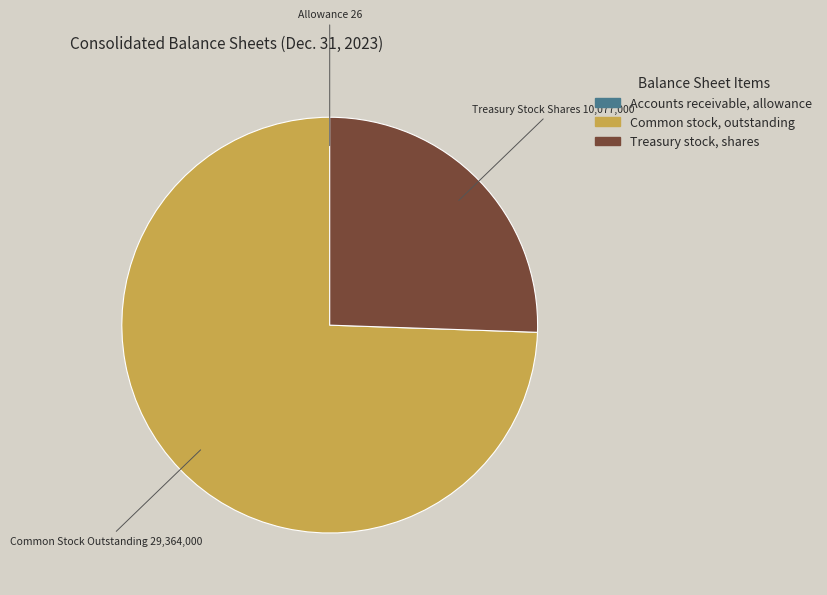

What is the largest slice in the pie chart?

Common stock, outstanding